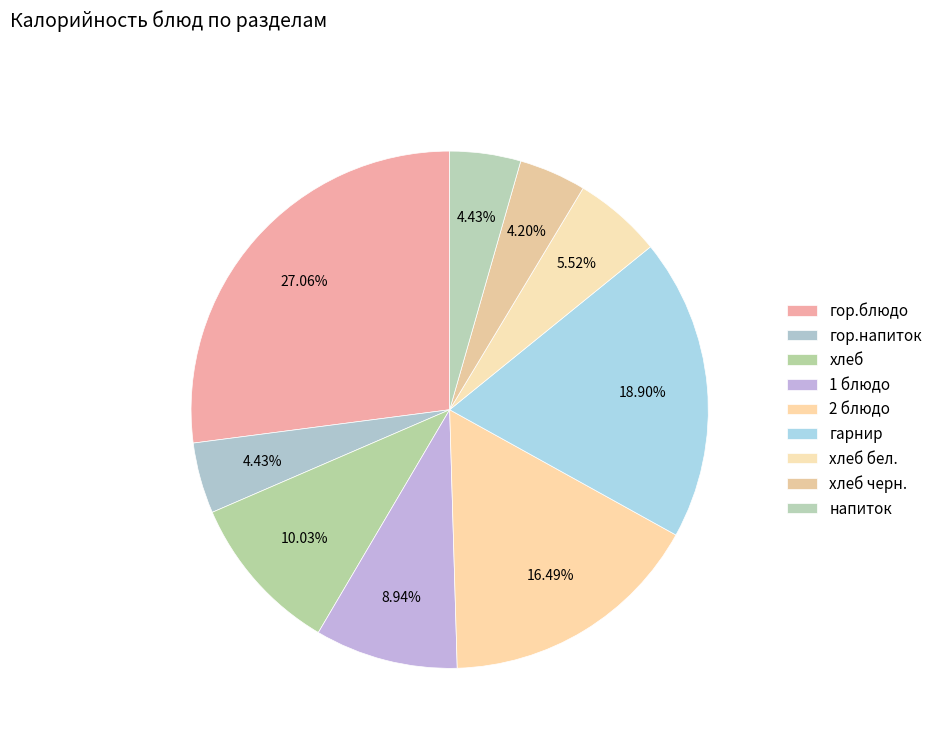

Does any single category account for the majority?

No